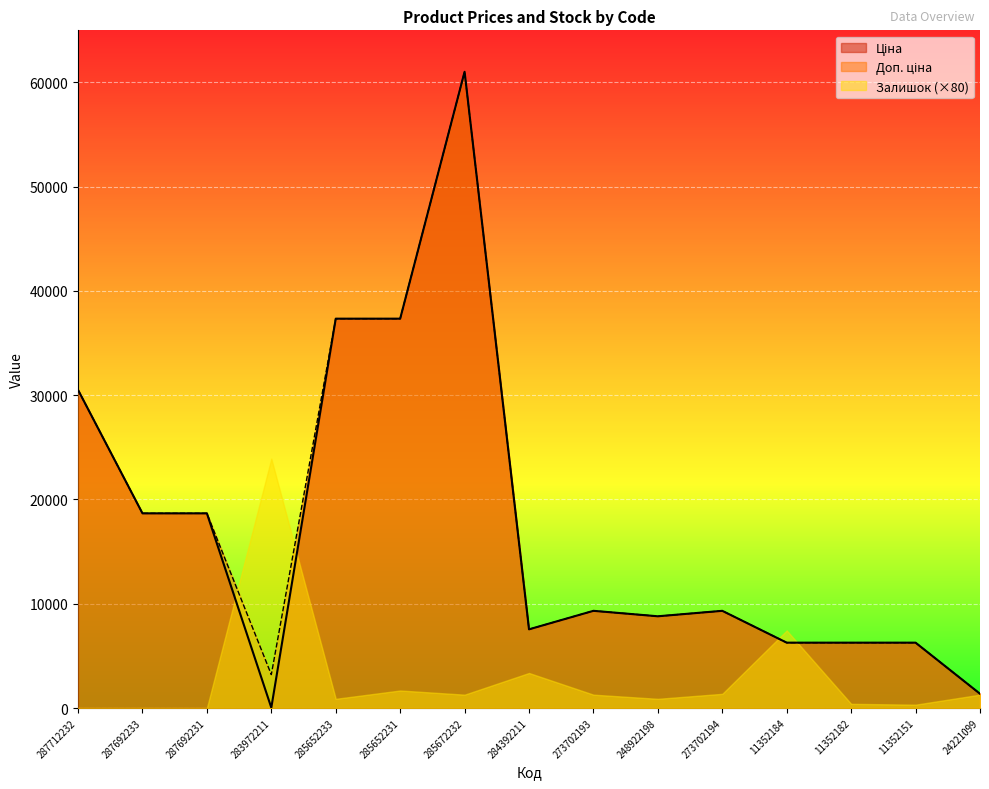

At which category is the sum across all series the highest?

285672232